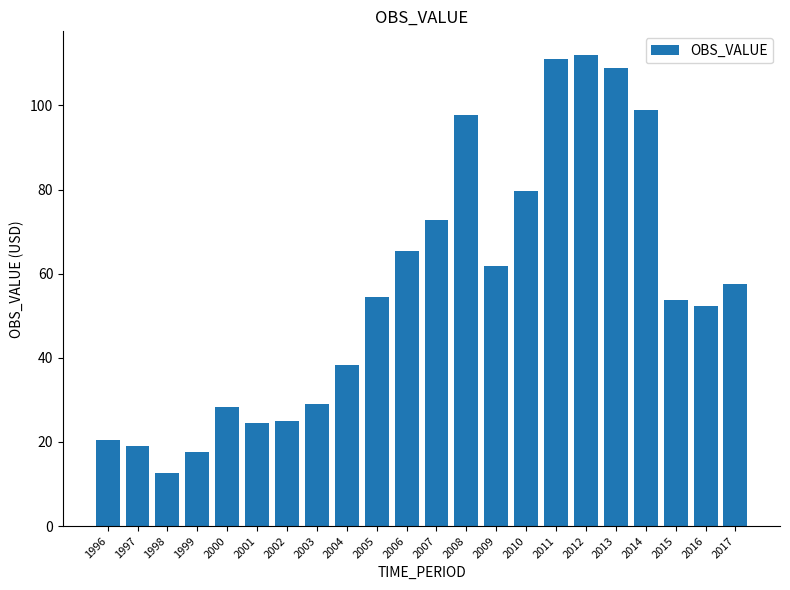

Which category has the lowest value across all series?

1998